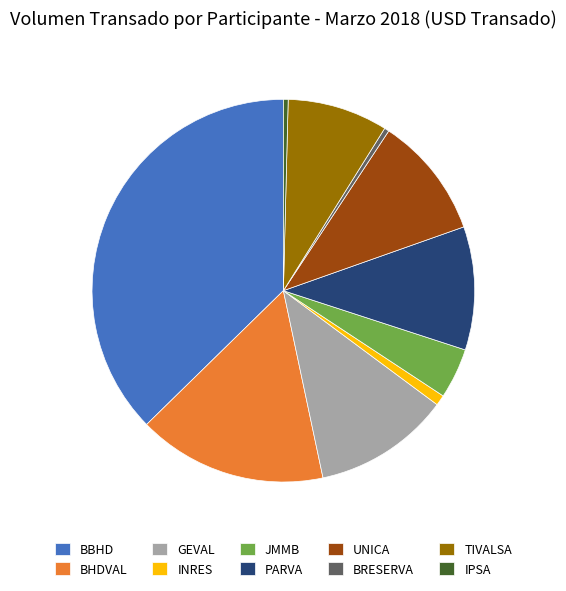

True or false: IPSA accounts for 0% of the total.

True